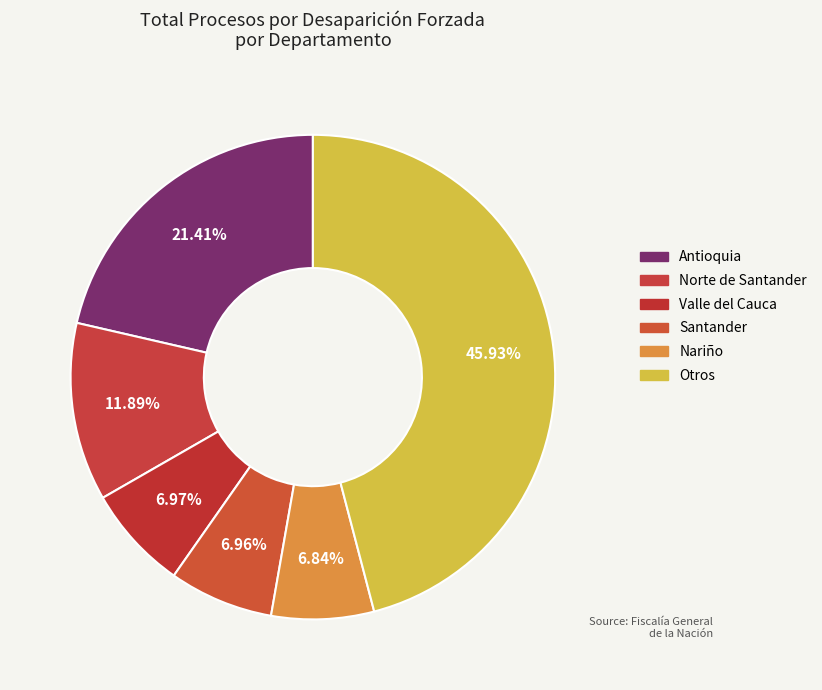

How many slices are in this pie chart?

6